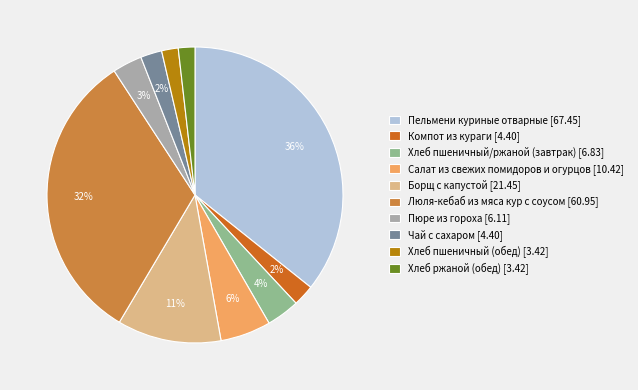

The Хлеб ржаной (обед) slice represents 2% of the pie. True or false?

True